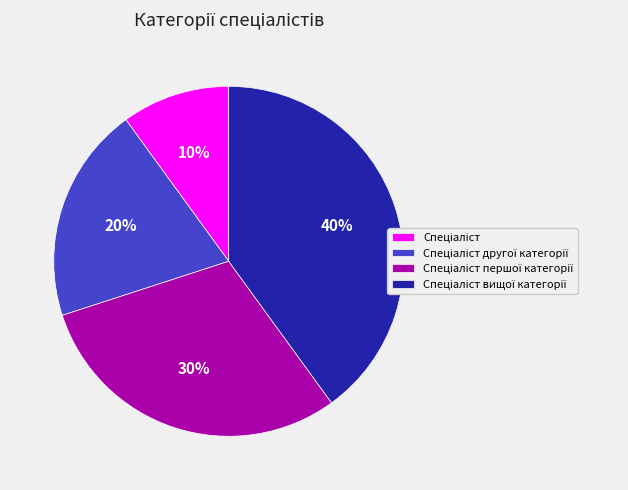

To the nearest percent, what is the difference between the largest and smallest slice percentages?

30%